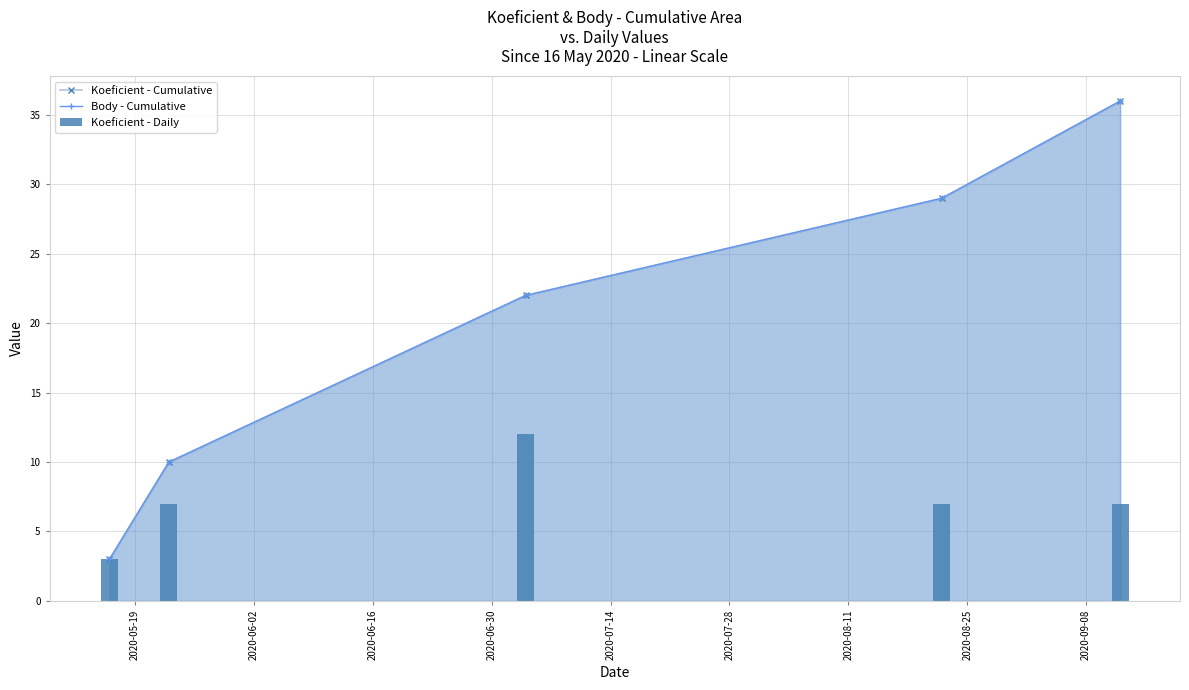

Which label corresponds to the smallest value in the chart?

2020-05-19